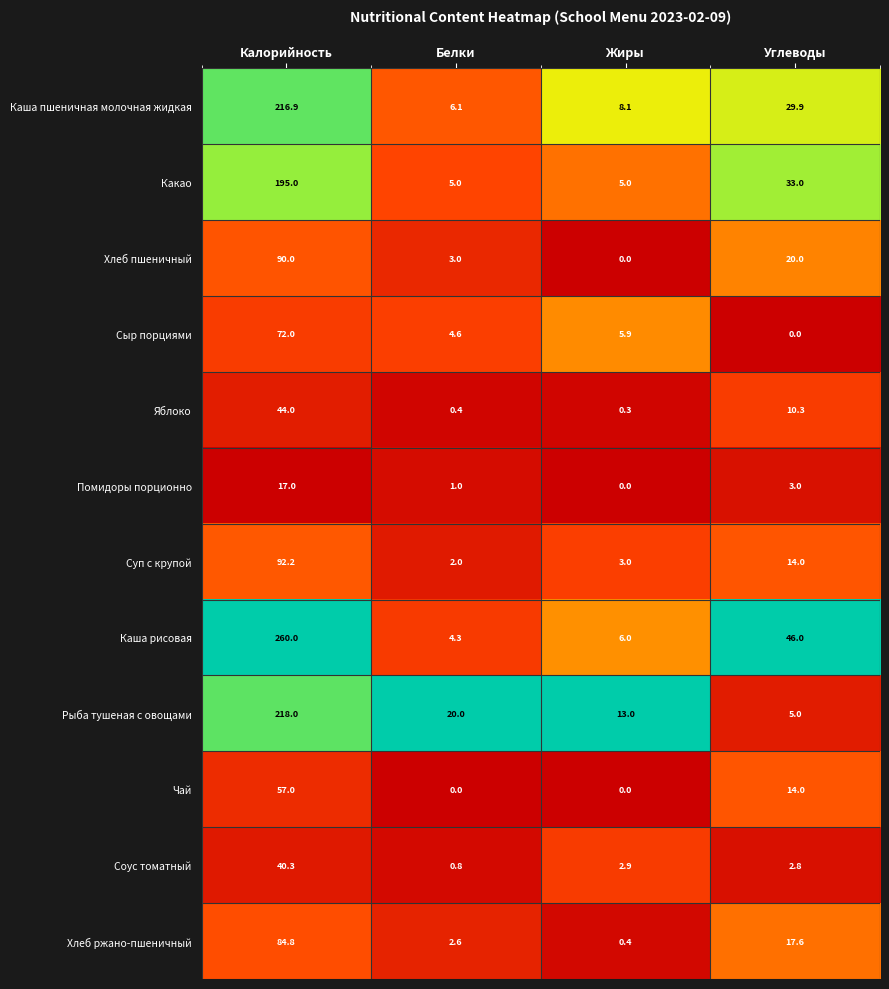

What value does the Какао series have at Калорийность?

195.0